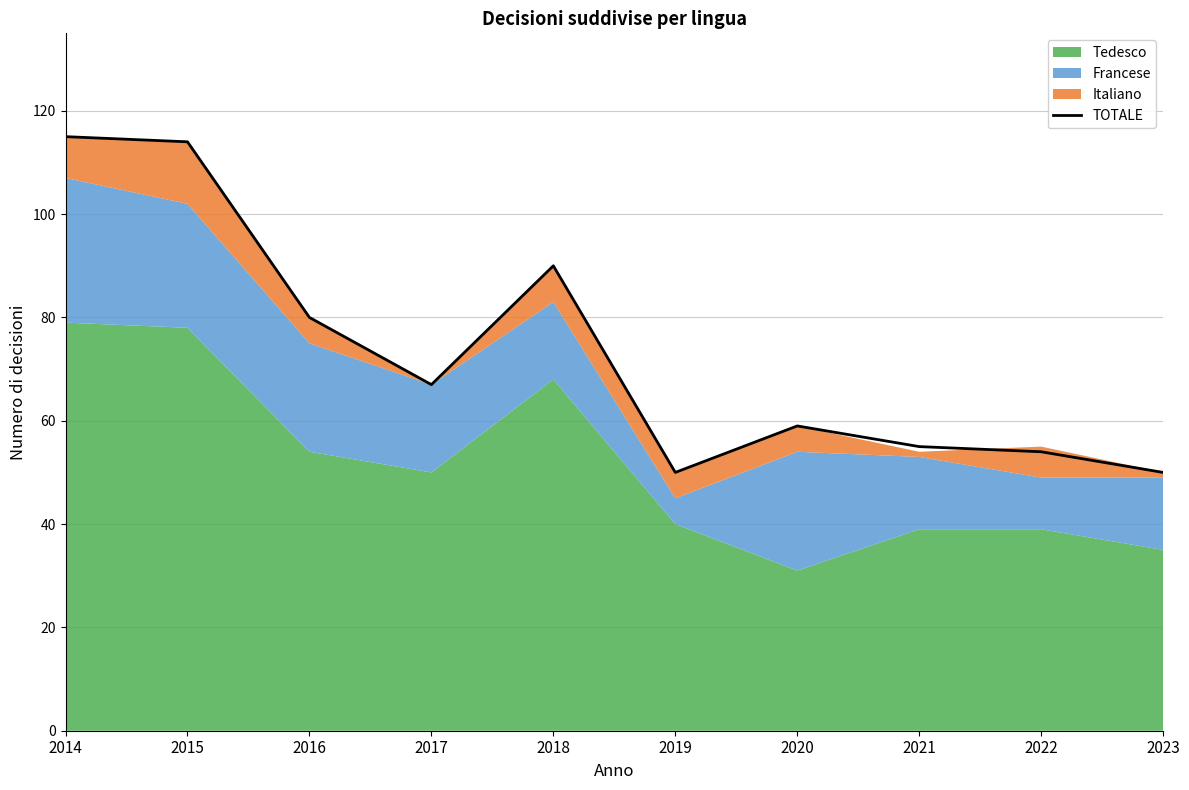

List the labels in order of value, smallest first.

2019, 2023, 2022, 2021, 2020, 2017, 2016, 2018, 2015, 2014